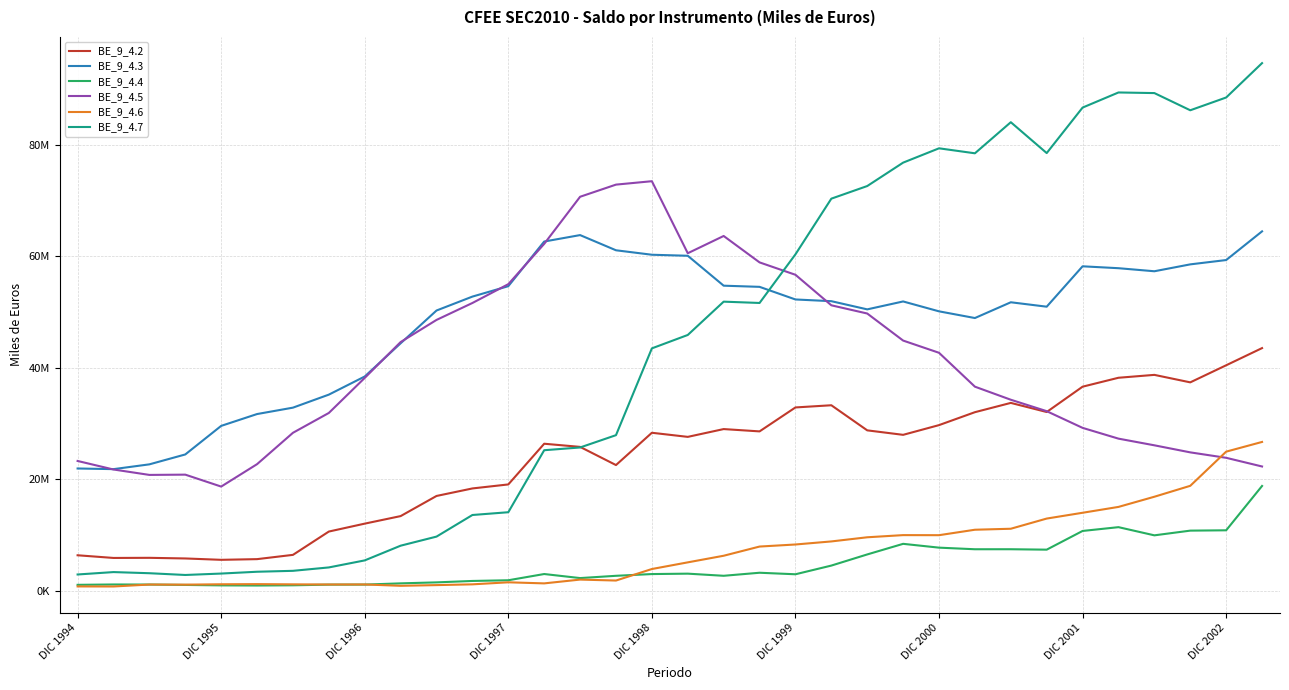

What are all the series names shown in the legend?

BE_9_4.2, BE_9_4.3, BE_9_4.4, BE_9_4.5, BE_9_4.6, BE_9_4.7